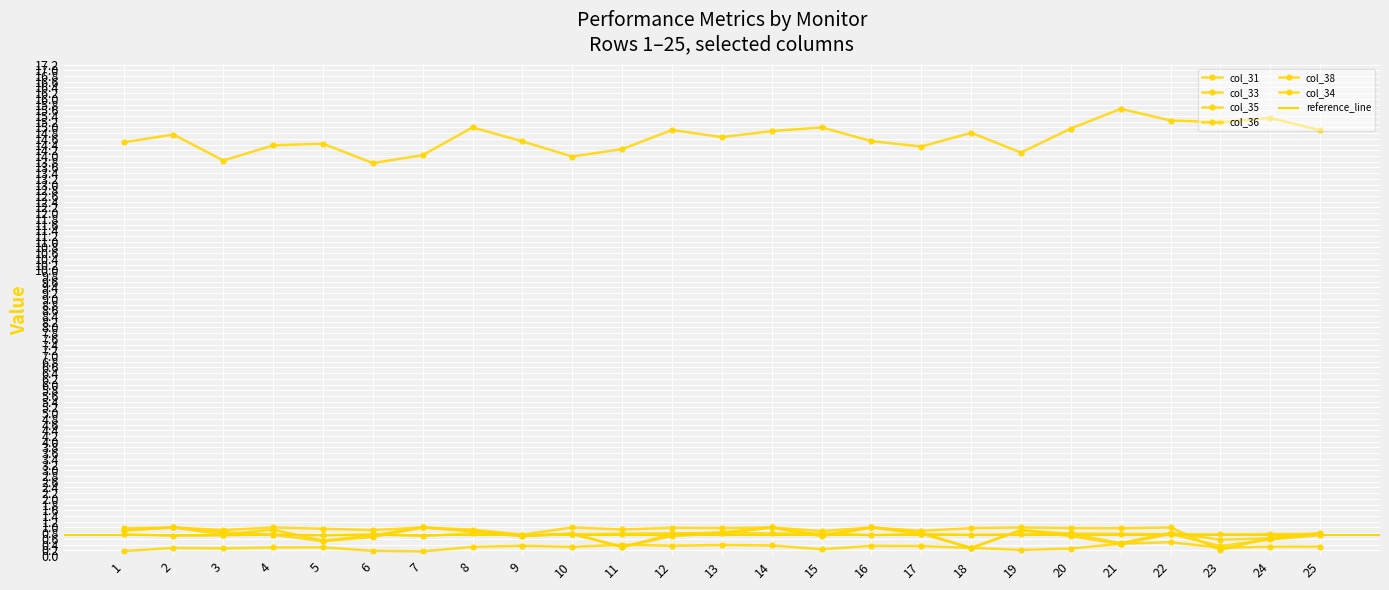

How many categories are shown in the chart?

25